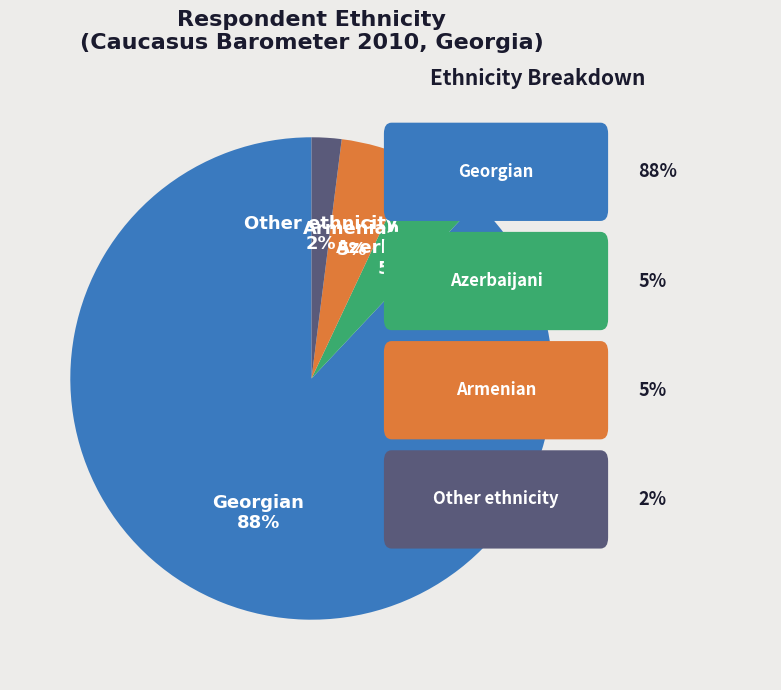

Does any single category account for the majority?

Yes